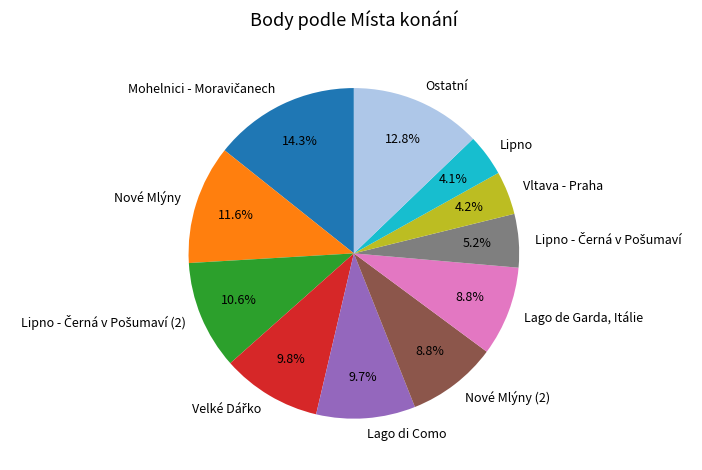

To the nearest percent, what is the average slice percentage?

9%